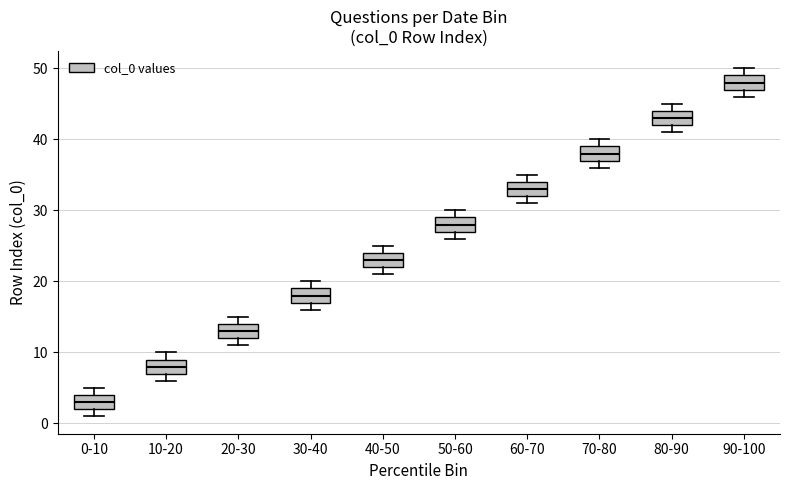

Reading left to right, read every box against the y-axis: the position of its median line, the range the box covers, and the ends of its whiskers. The values are not printed on the chart, so give them approximately, as read against the axis.

0-10: median 3, box 2 to 4, whiskers 1 to 5
10-20: median 8, box 7 to 9, whiskers 6 to 10
20-30: median 13, box 12 to 14, whiskers 11 to 15
30-40: median 18, box 17 to 19, whiskers 16 to 20
40-50: median 23, box 22 to 24, whiskers 21 to 25
50-60: median 28, box 27 to 29, whiskers 26 to 30
60-70: median 33, box 32 to 34, whiskers 31 to 35
70-80: median 38, box 37 to 39, whiskers 36 to 40
80-90: median 43, box 42 to 44, whiskers 41 to 45
90-100: median 48, box 47 to 49, whiskers 46 to 50